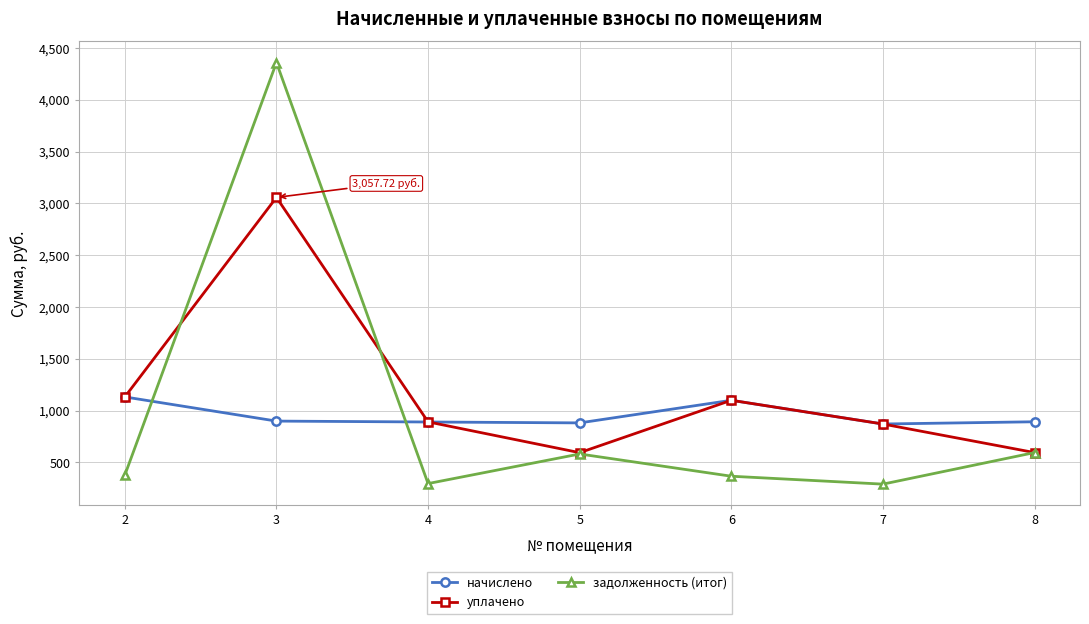

True or false: задолженность (итог) and начислено intersect in this chart.

True